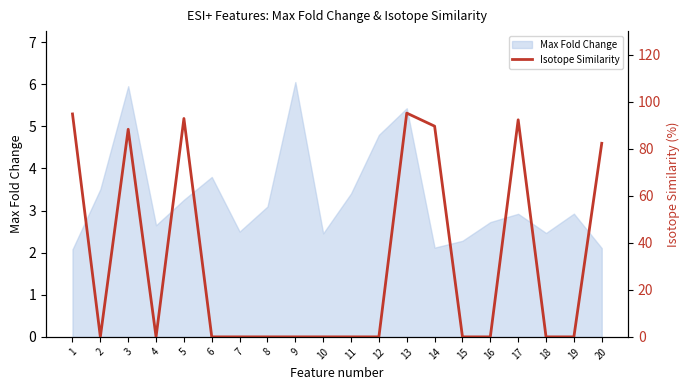

Where is Max Fold Change nearest to the value 4?

6